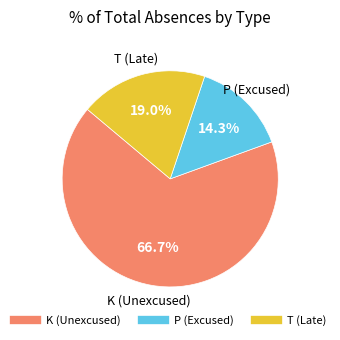

Is there any slice that represents more than half of the pie?

Yes